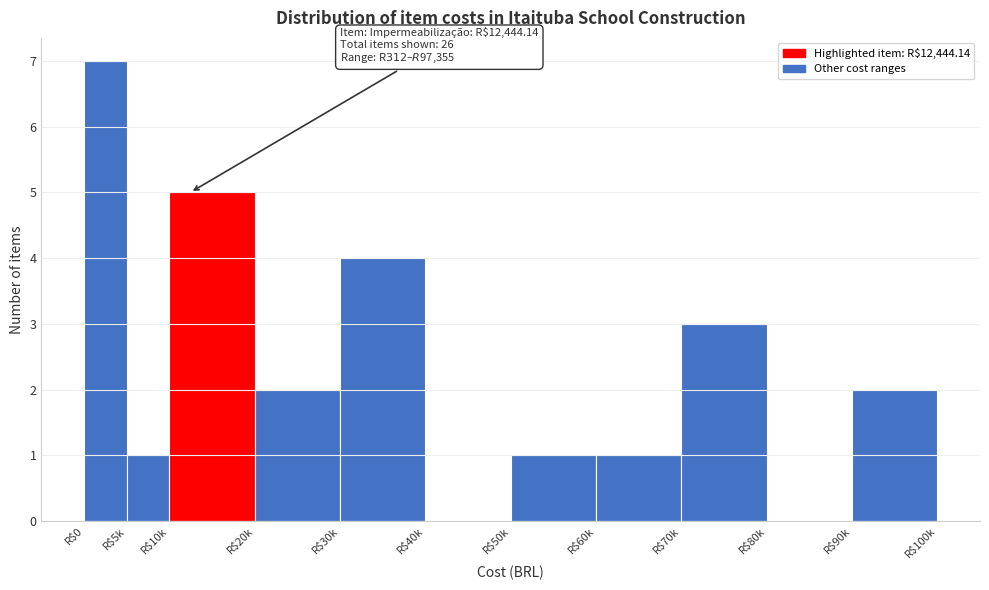

Which category has the highest value across all series?

R$0